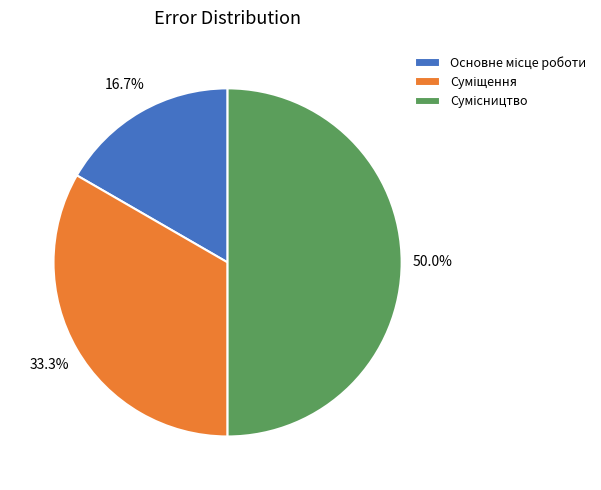

How many segments does this pie chart have?

3